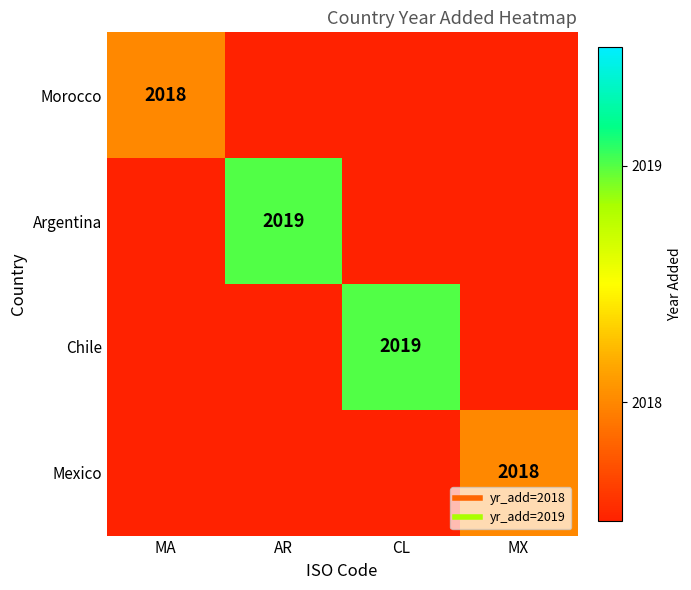

Between CL and MA, which is larger?

MA